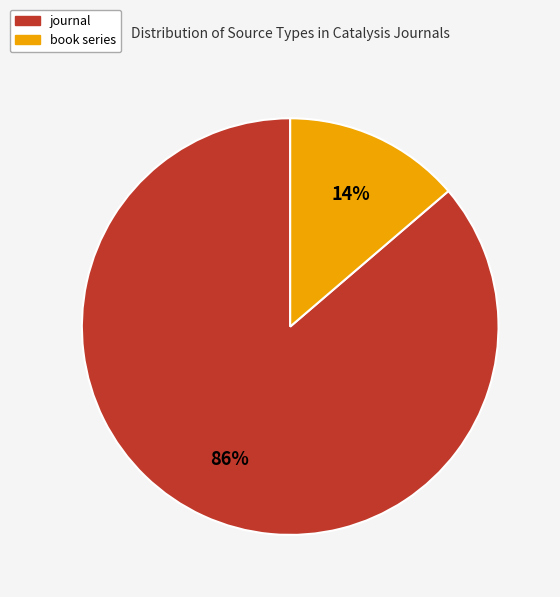

To the nearest percent, what portion does journal represent?

86%